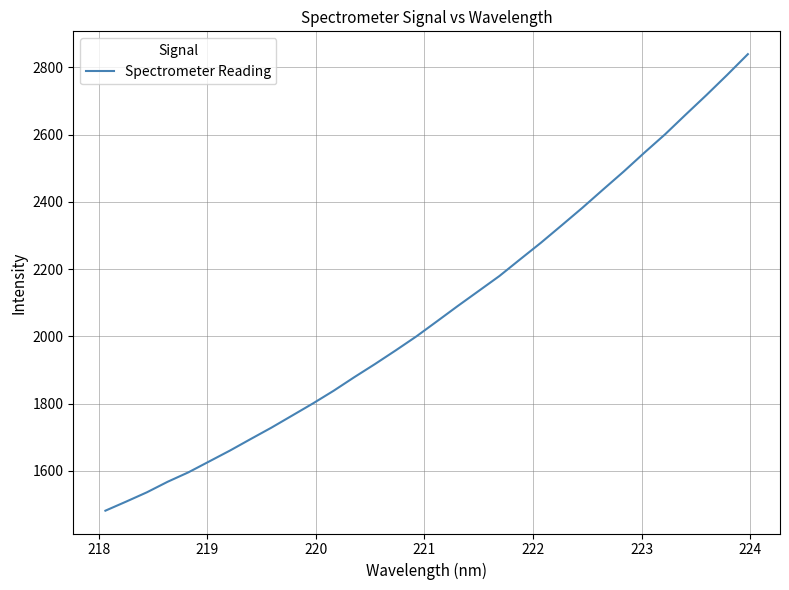

What is the difference between the maximum and minimum values?

1357.8